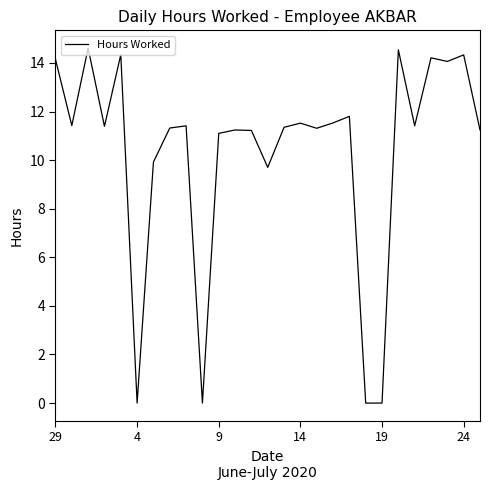

What is the difference between the maximum and minimum values?

14.6